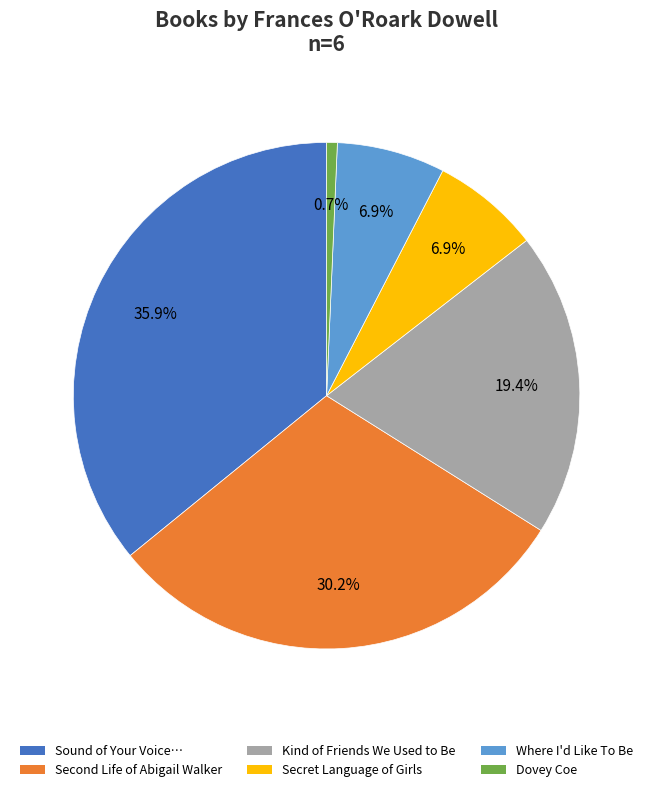

Is there a majority slice in this chart?

No